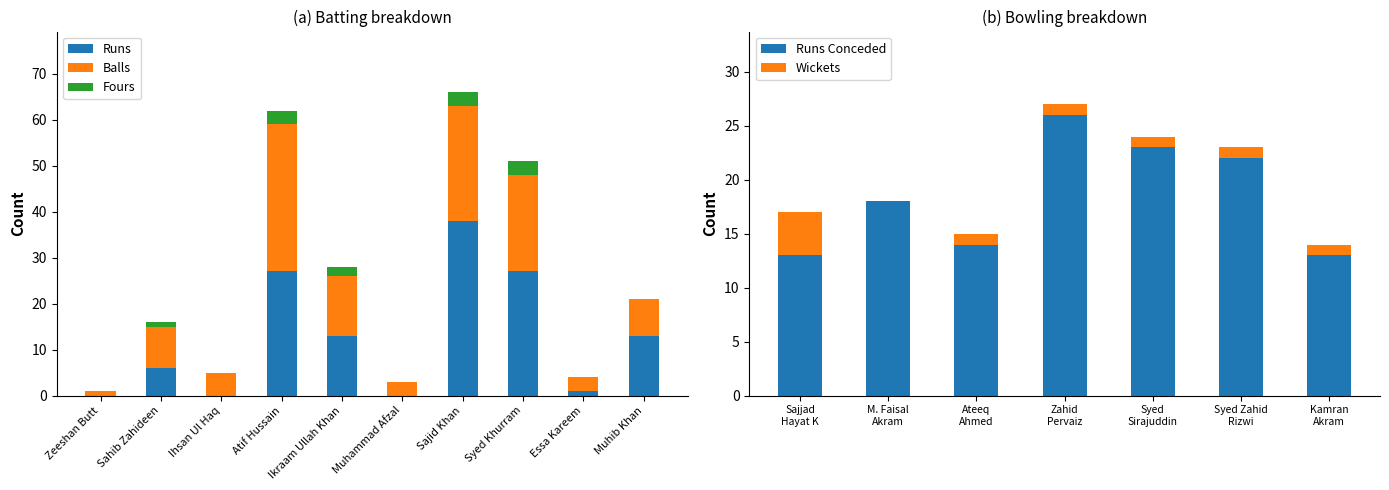

How many series are shown in this chart?

3